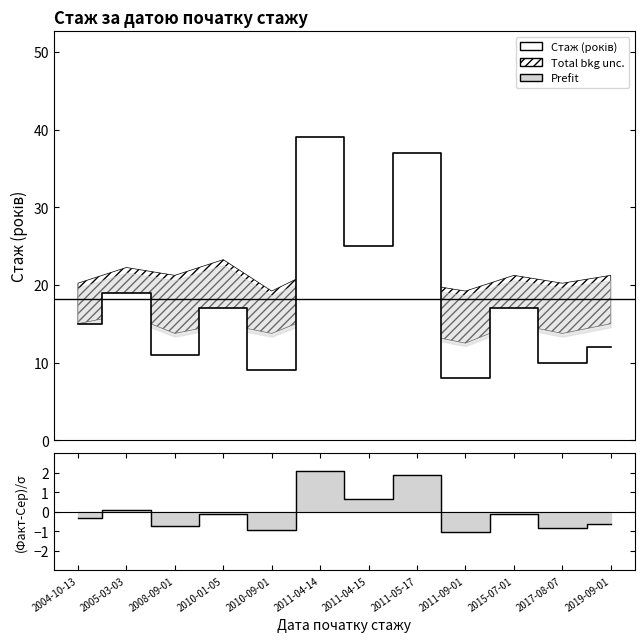

Reading left to right, what are all the values shown in this chart?

15	19	11	17	9	39	25	37	8	17	10	12